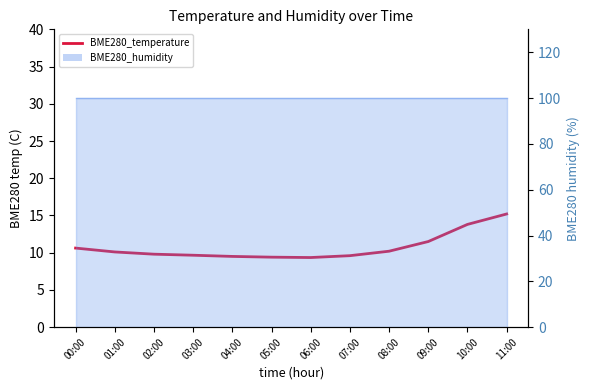

List the labels in order of value, smallest first.

06:00, 05:00, 04:00, 07:00, 03:00, 02:00, 01:00, 08:00, 00:00, 09:00, 10:00, 11:00